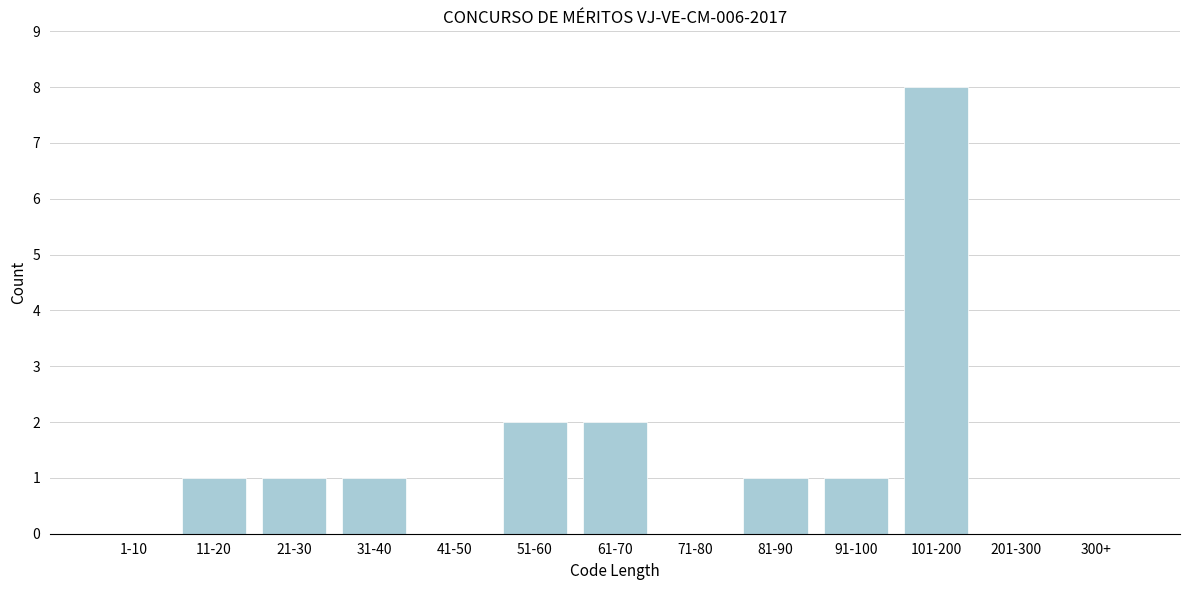

Reading left to right, transcribe all the data shown in this chart.

1-10=0	11-20=1	21-30=1	31-40=1	41-50=0	51-60=2	61-70=2	71-80=0	81-90=1	91-100=1	101-200=8	201-300=0	300+=0